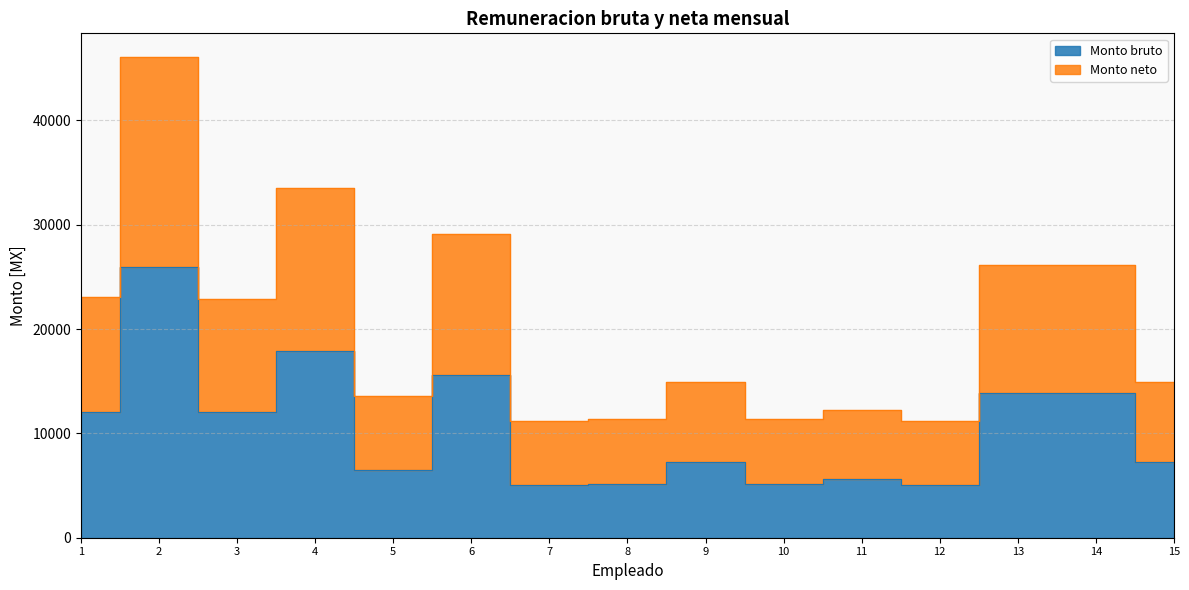

True or false: Monto neto and Monto bruto cross at least once.

False